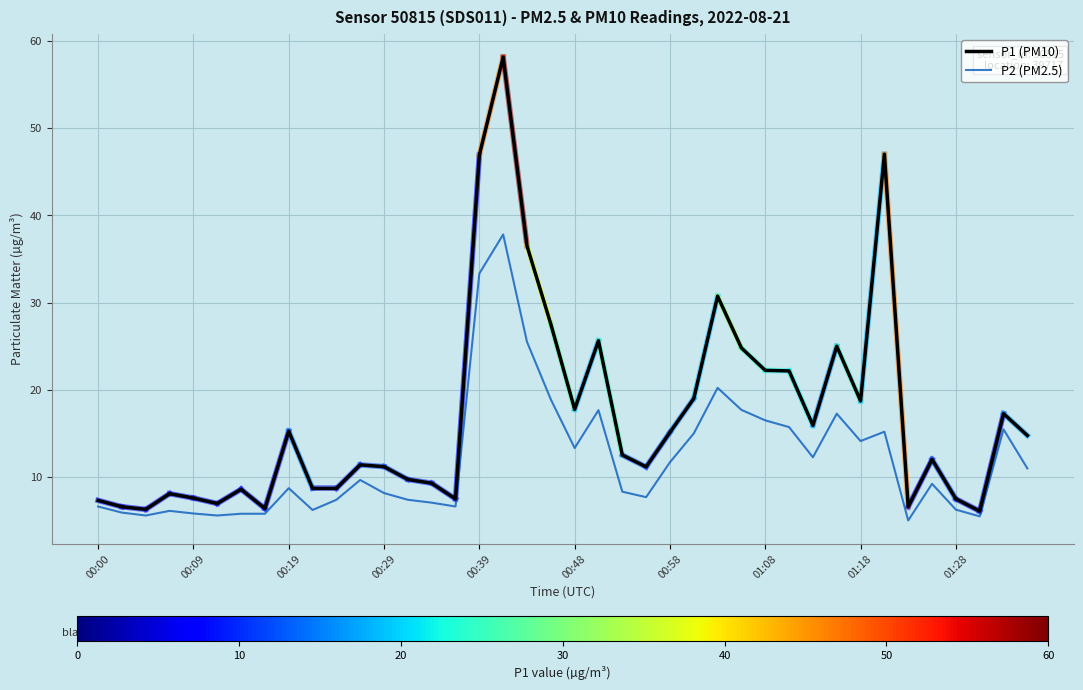

True or false: P2 (PM2.5) and P1 (PM10) intersect in this chart.

False